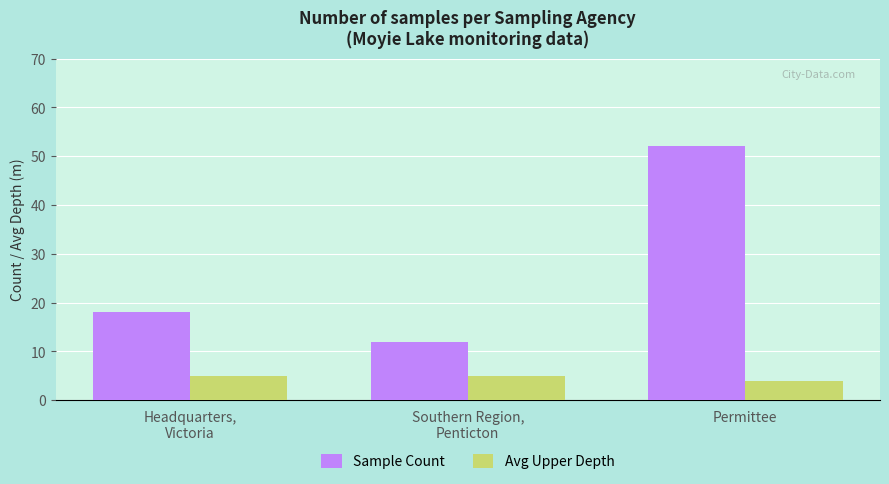

The Avg Upper Depth series shows 8 at Southern Region,
Penticton. True or false?

False